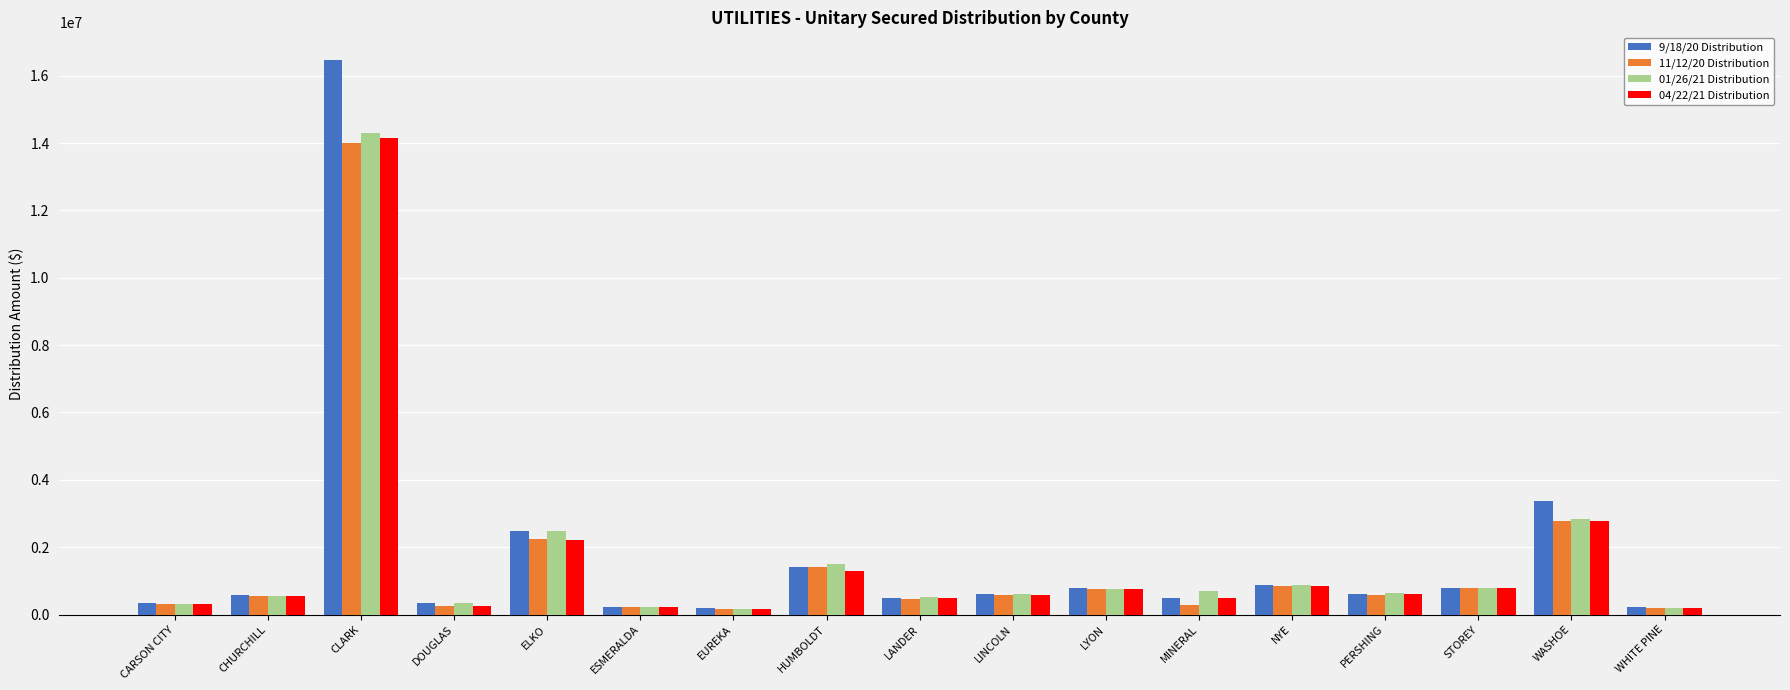

Is it true that 04/22/21 Distribution equals 1302733.0 at HUMBOLDT?

True